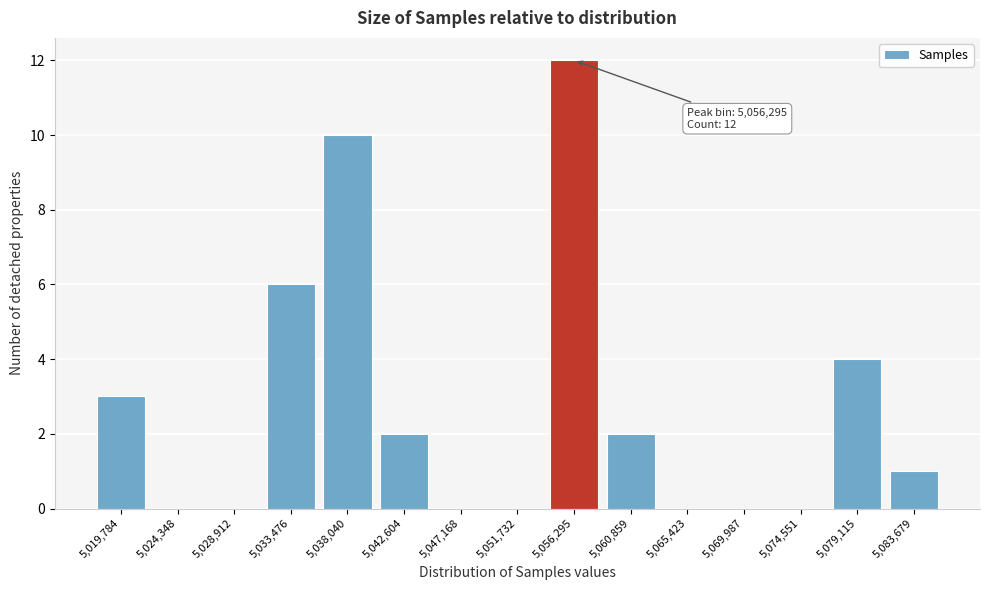

Reading right to left, list all the values displayed in this chart.

5,083,679=1	5,079,115=4	5,074,551=0	5,069,987=0	5,065,423=0	5,060,859=2	5,056,295=12	5,051,732=0	5,047,168=0	5,042,604=2	5,038,040=10	5,033,476=6	5,028,912=0	5,024,348=0	5,019,784=3